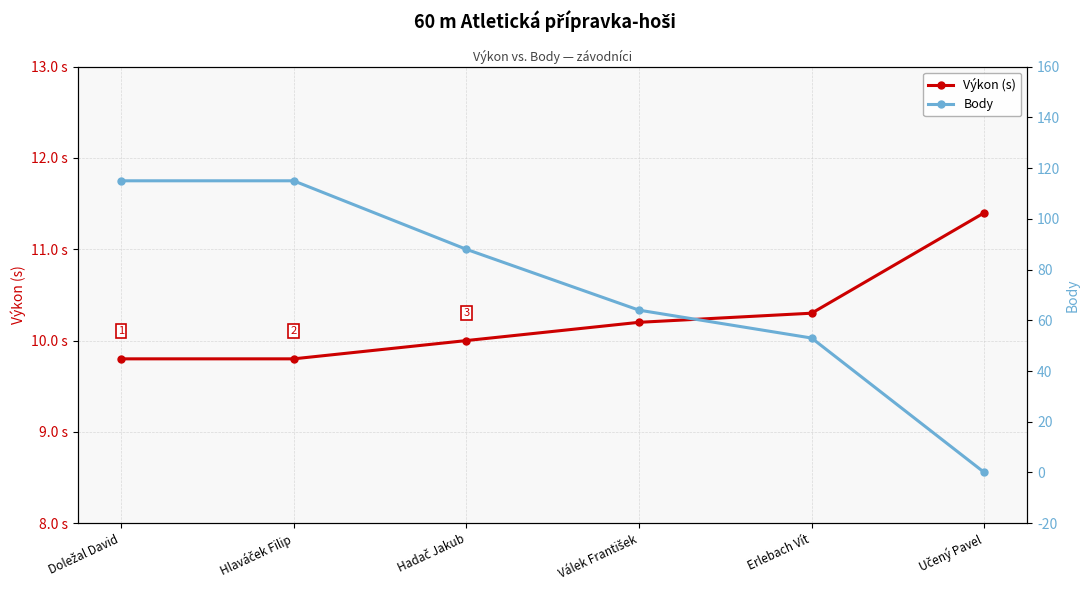

What is the value of the Výkon (s) point at the 4th from the left?

10.2